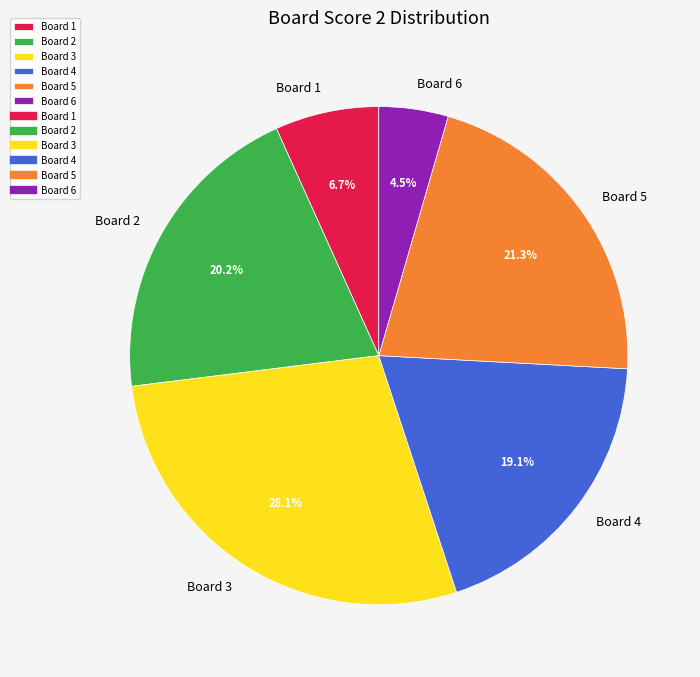

Is there a majority slice in this chart?

No